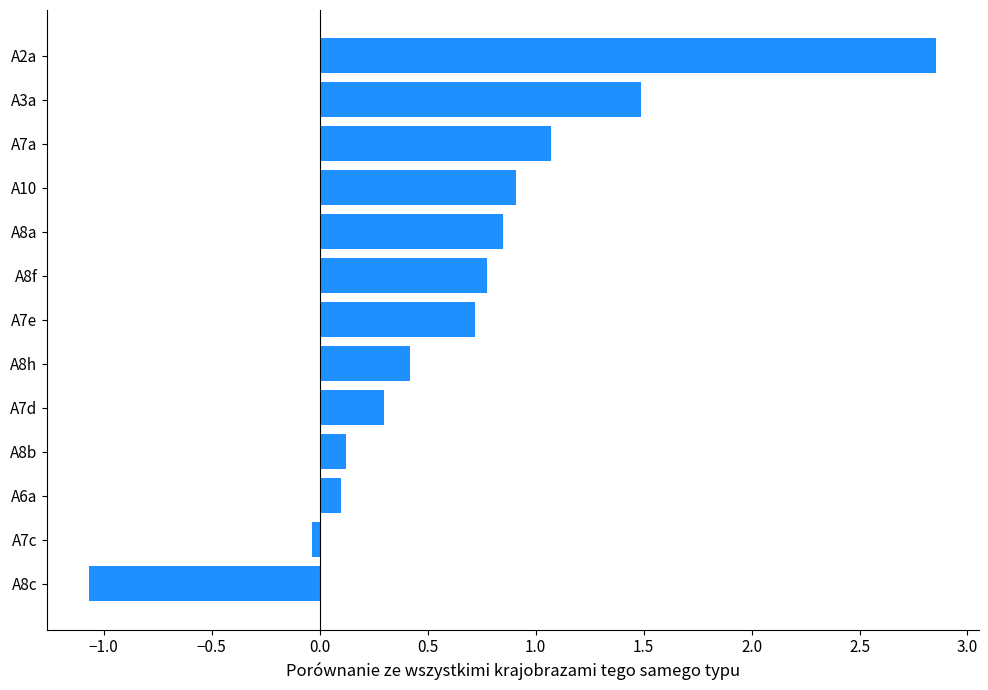

What is the sum of all values?

8.5